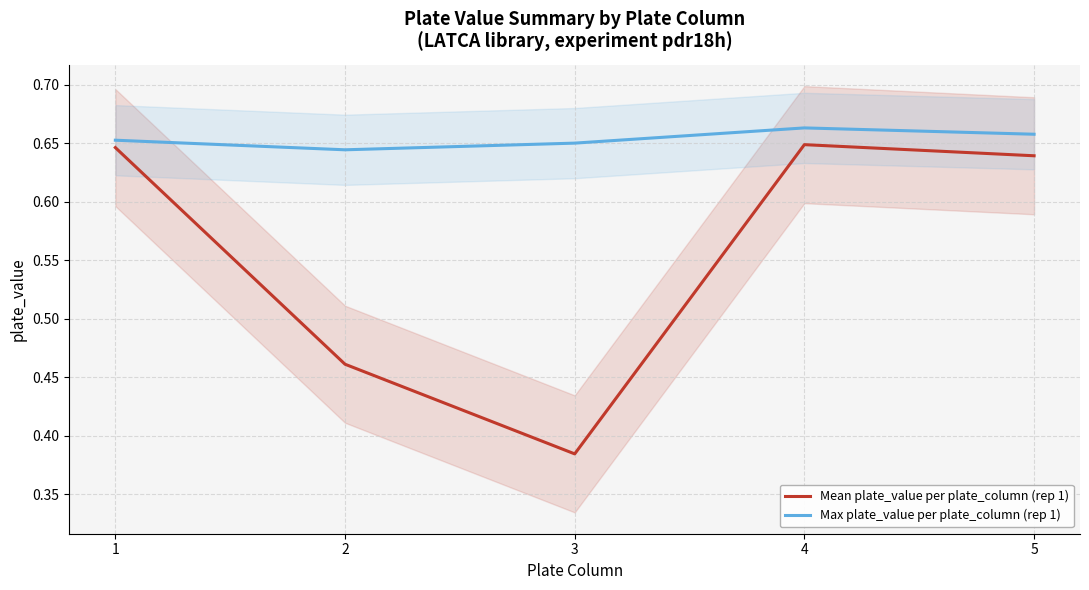

True or false: Mean plate_value per plate_column (rep 1) and Max plate_value per plate_column (rep 1) intersect in this chart.

False